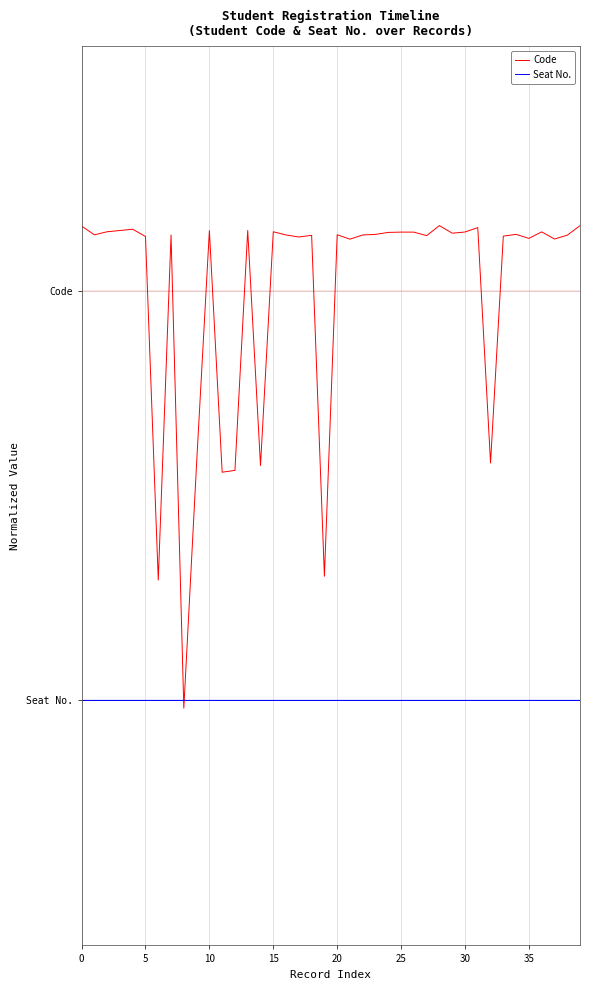

True or false: Code and Seat No. intersect in this chart.

True